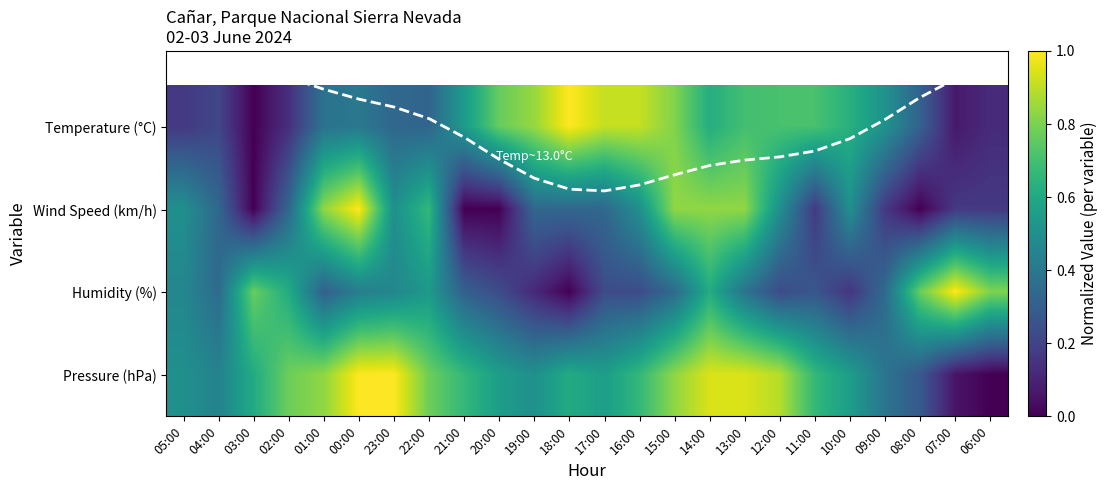

The value of Pressure (hPa) at 10:00 is 0.6. True or false?

True